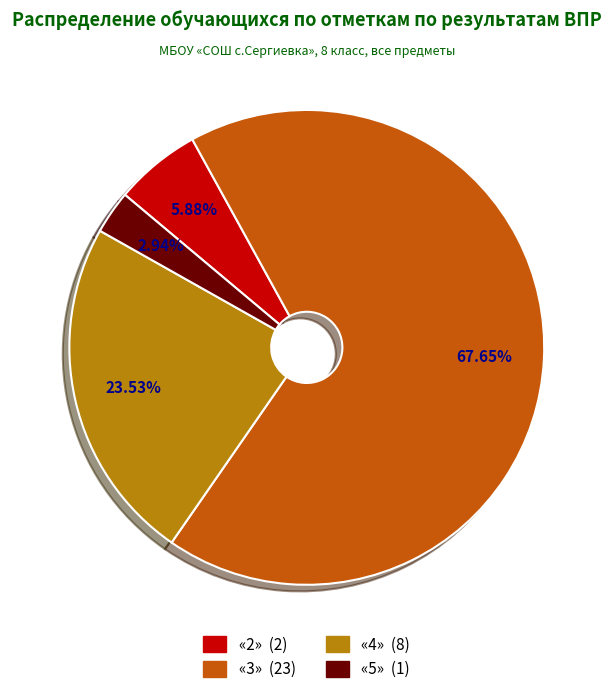

The «2» slice represents 6% of the pie. True or false?

True